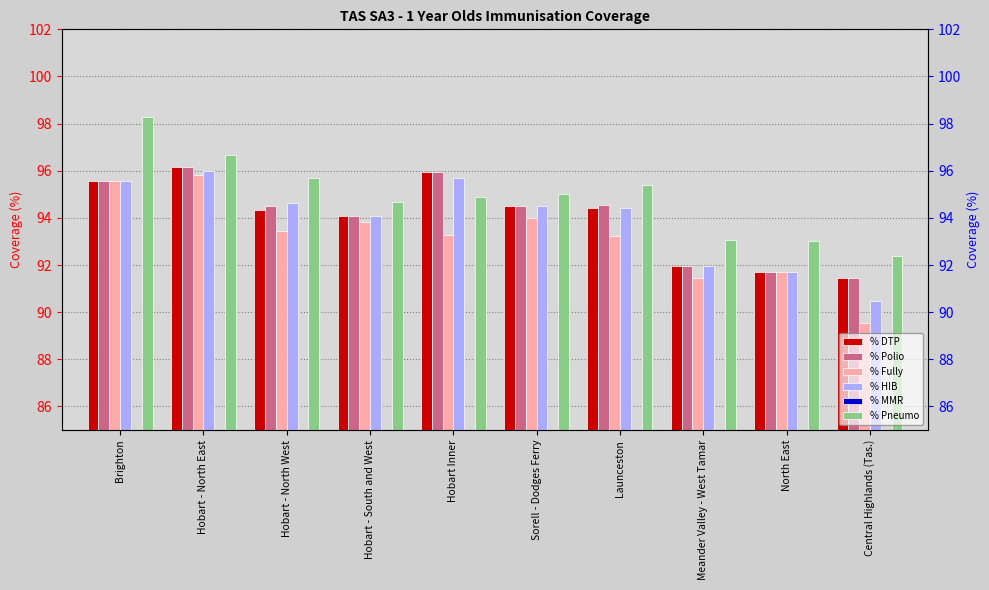

Which series changed the most between Hobart Inner and Launceston?

% DTP